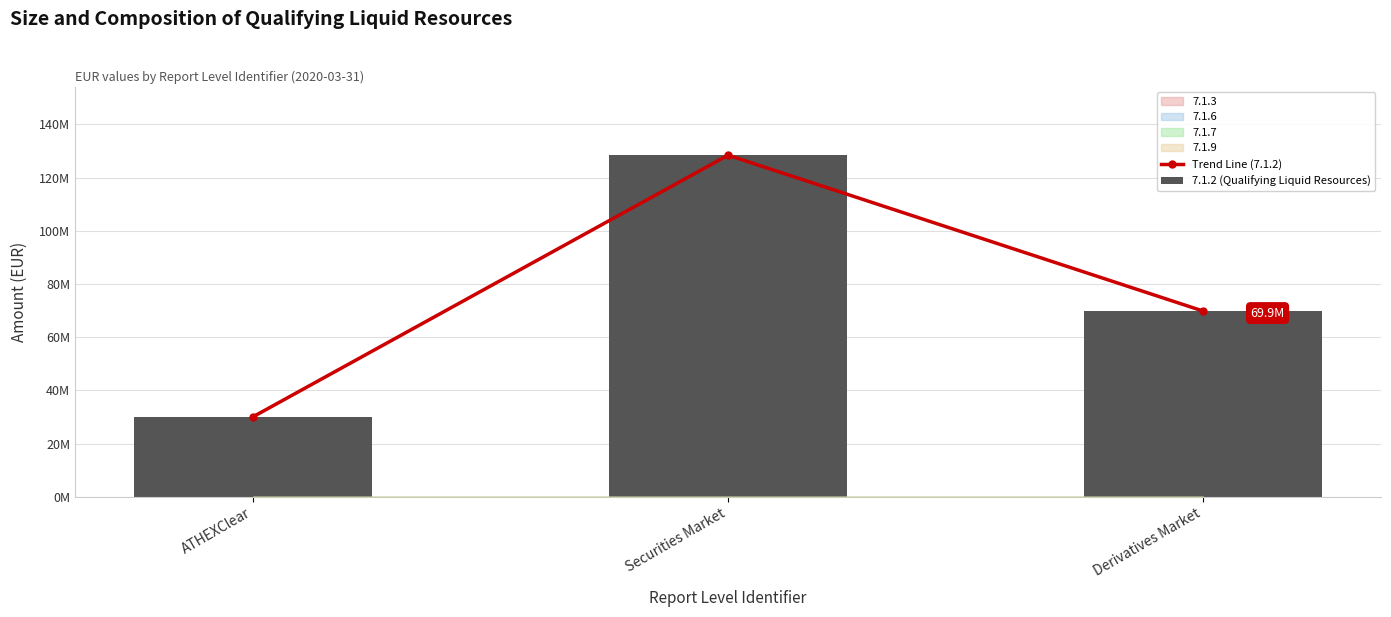

What is the value of the 7.1.2 (Qualifying Liquid Resources) bar at the 1st from the left?

30151357.8